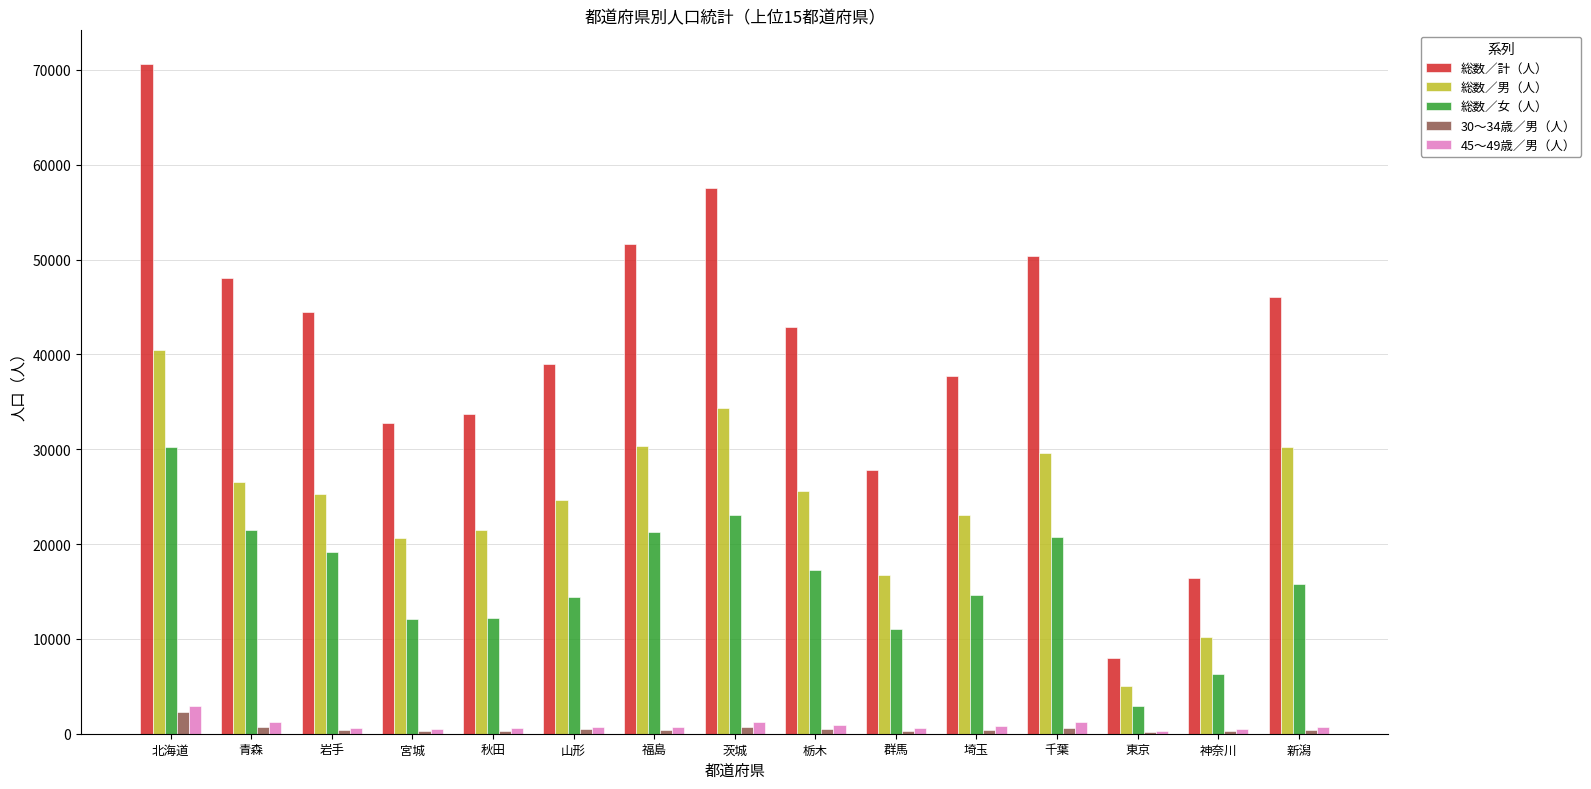

Which series has the largest range (max minus min)?

総数／計（人）